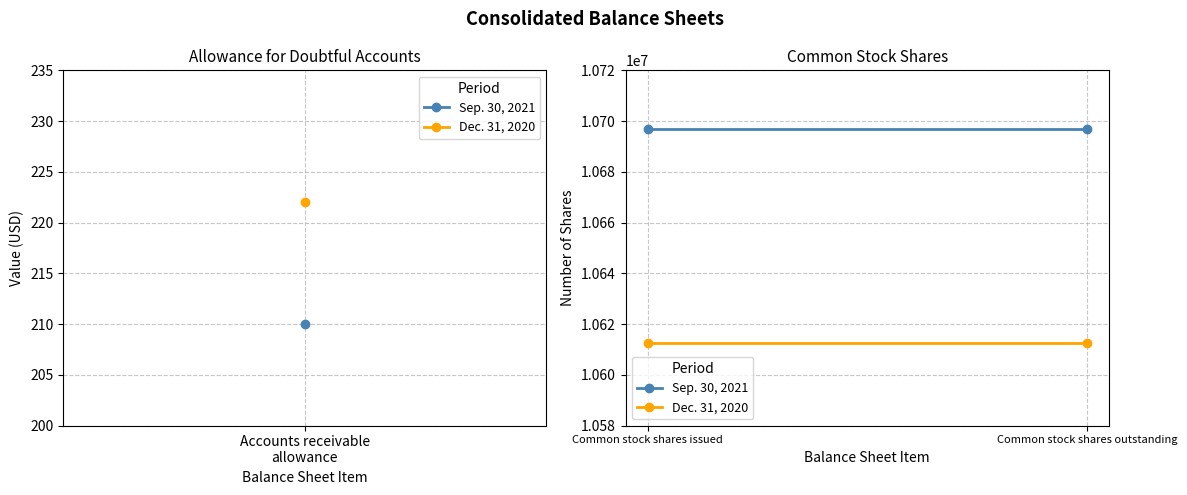

List the labels in order of Dec. 31, 2020 value, largest first.

Common stock shares issued, Common stock shares outstanding